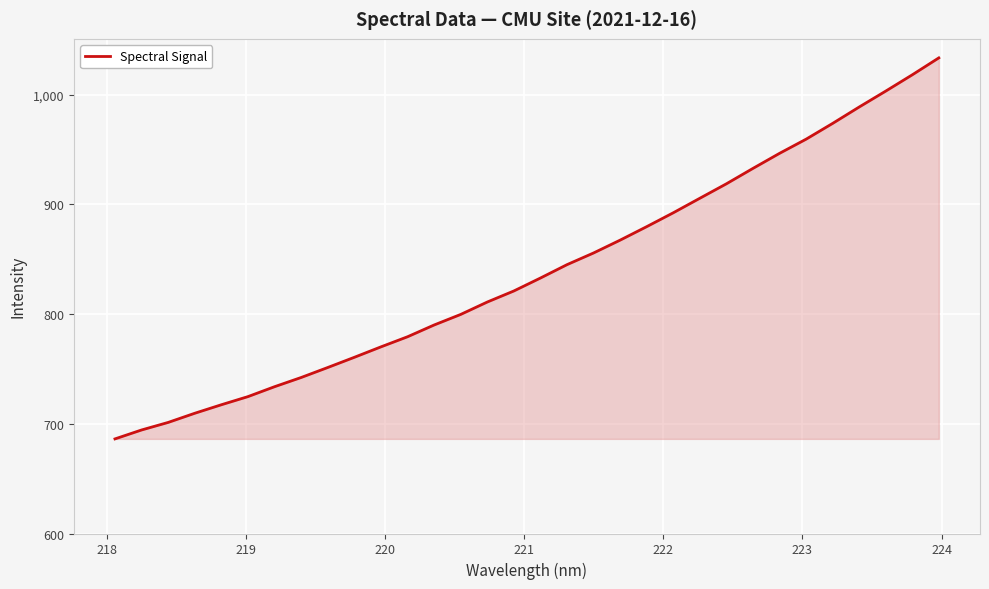

What is the smallest value displayed?

686.2